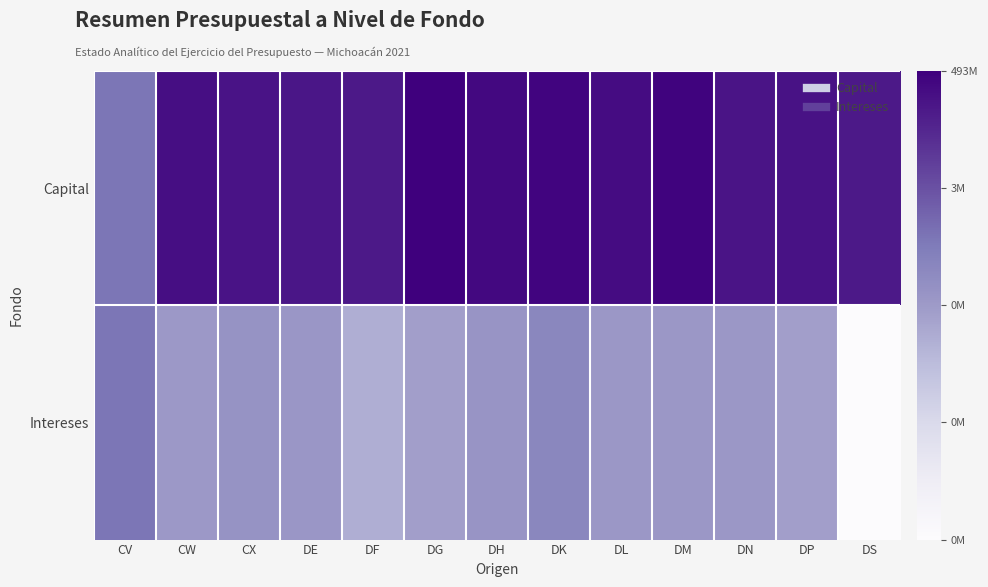

Reading right to left, list all the values displayed in this chart.

Capital: DS=18.3	DP=18.8	DN=18.6	DM=19.8	DL=19.2	DK=19.7	DH=19.4	DG=20.0	DF=18.4	DE=18.6	CX=18.7	CW=19.0	CV=12.9
Intereses: DS=0.0	DP=9.7	DN=10.2	DM=10.2	DL=10.2	DK=11.6	DH=10.4	DG=9.6	DF=8.6	DE=10.3	CX=10.6	CW=10.1	CV=12.8